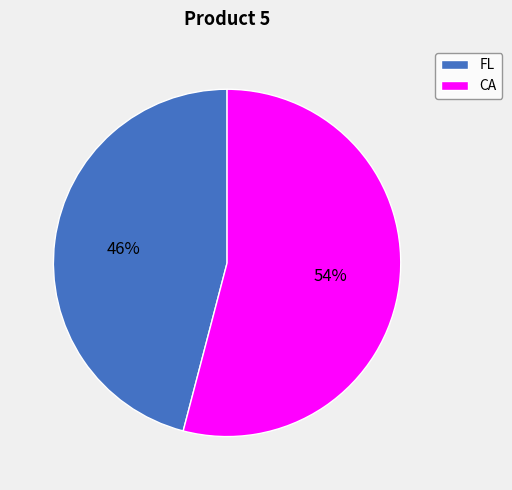

To the nearest percent, what is the difference between the FL and CA slice percentages?

8%